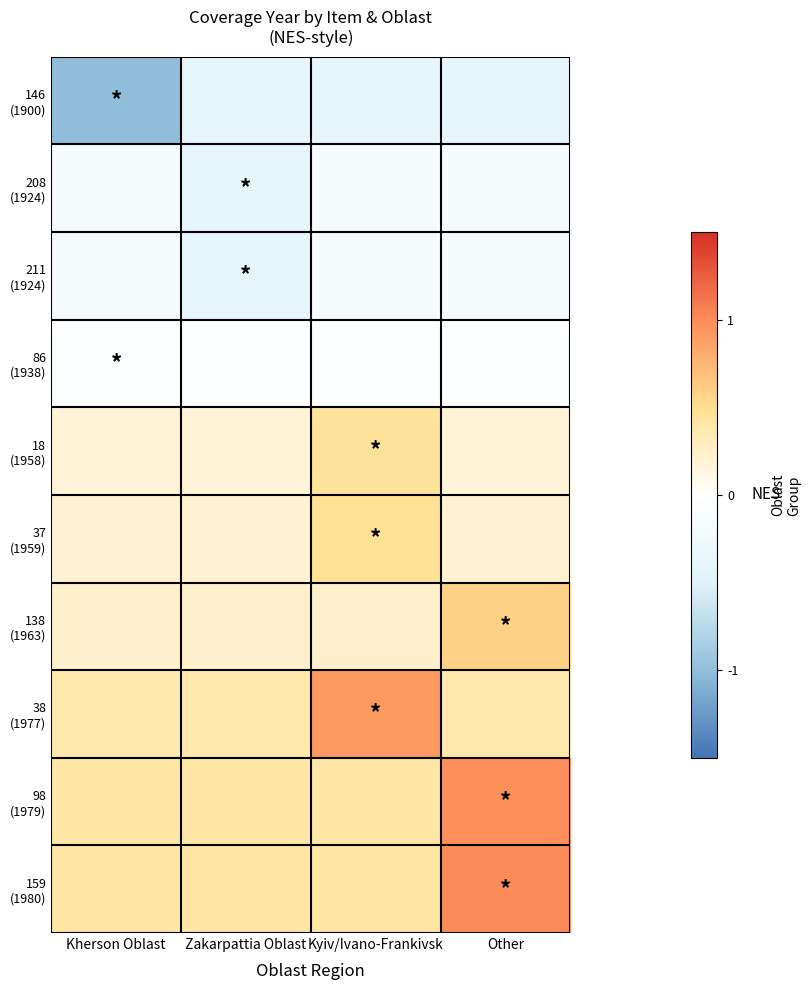

Rank the series by their maximum value, from lowest to highest.

146 (1900), 208 (1924), 211 (1924), 86 (1938), 18 (1958), 37 (1959), 138 (1963), 38 (1977), 98 (1979), 159 (1980)